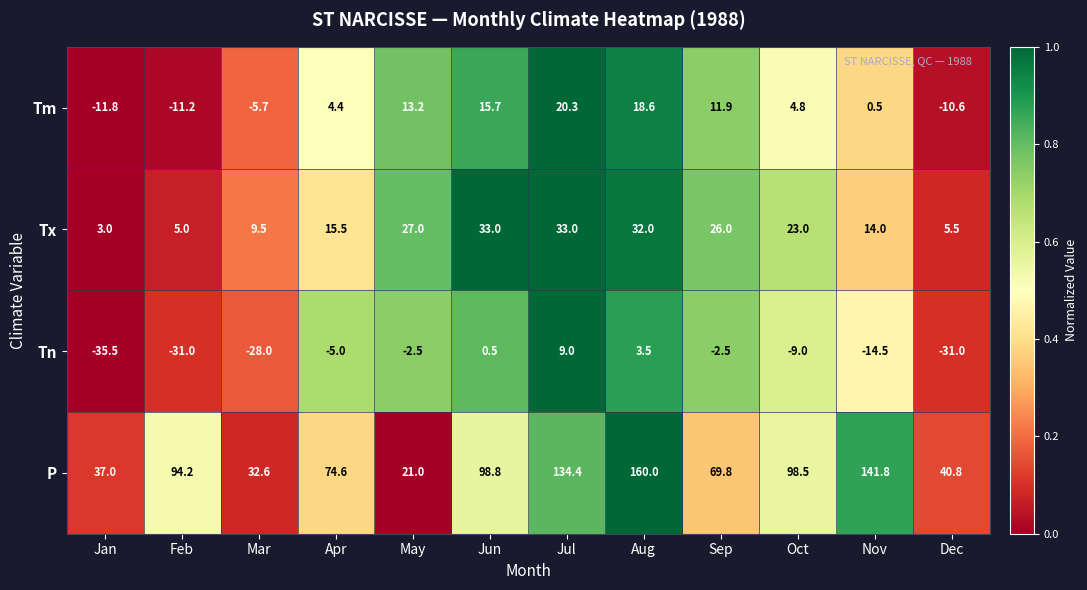

Which label corresponds to the largest value in the chart?

Aug